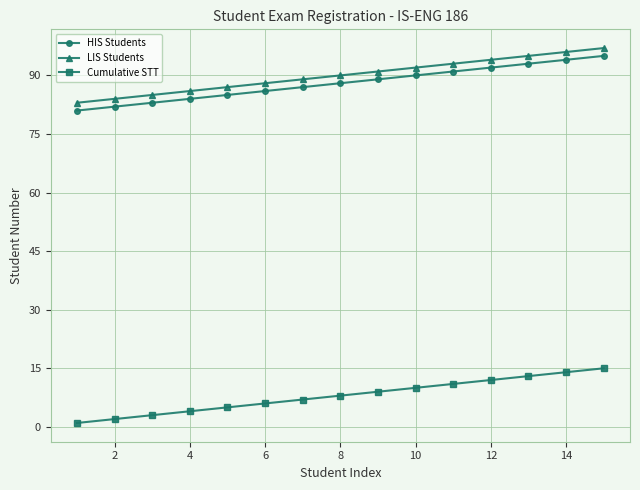

List the series in order of their peak value, lowest first.

Cumulative STT, HIS Students, LIS Students